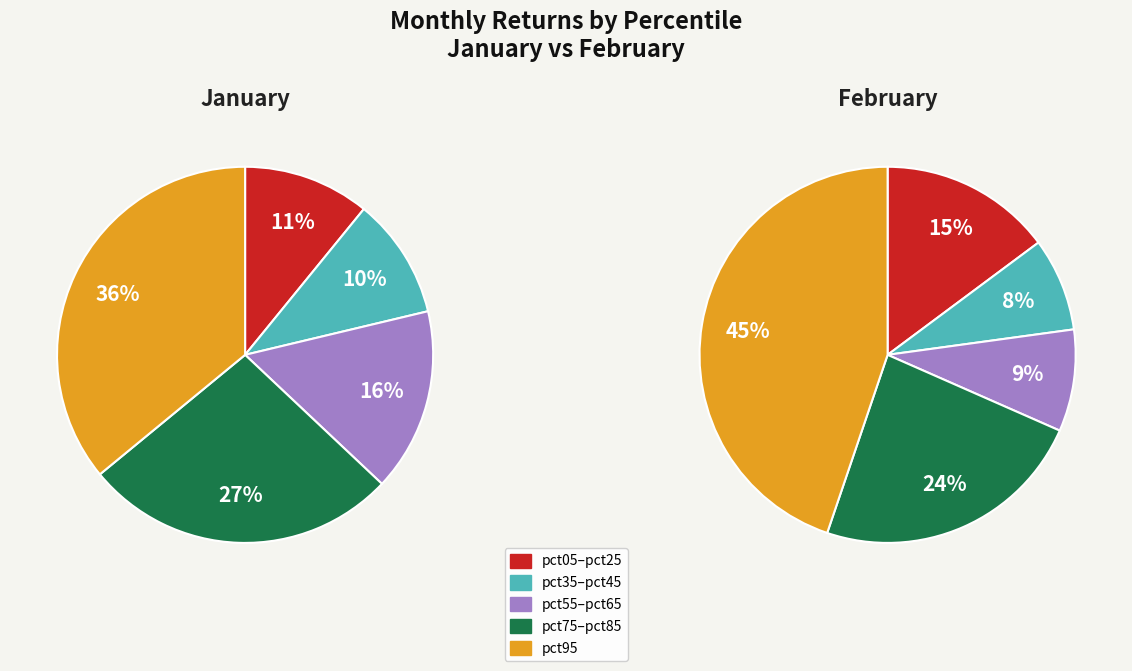

How many segments does this pie chart have?

10